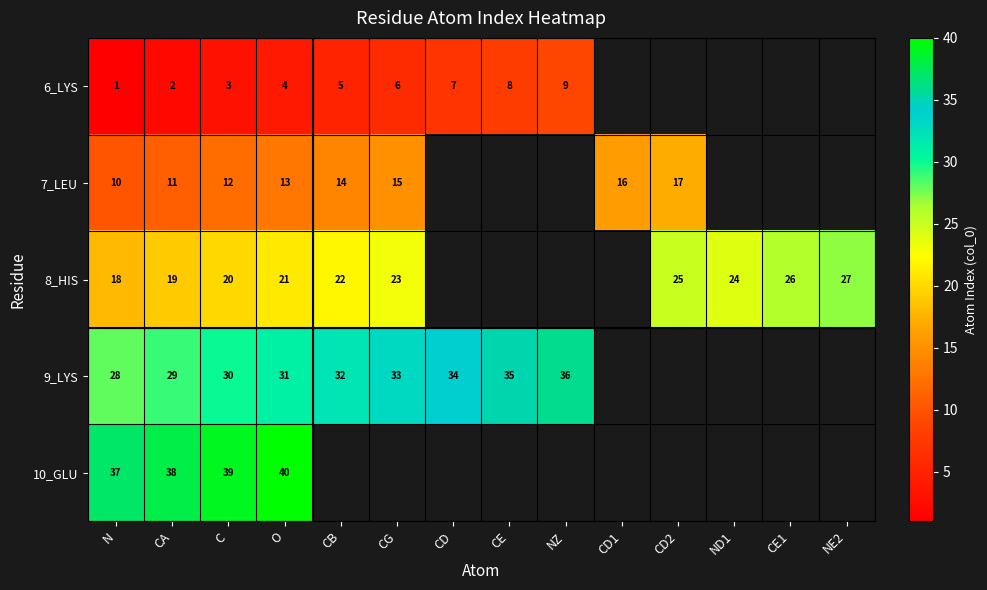

Is the value of 6_LYS at CE greater than the value of 9_LYS at CG?

No